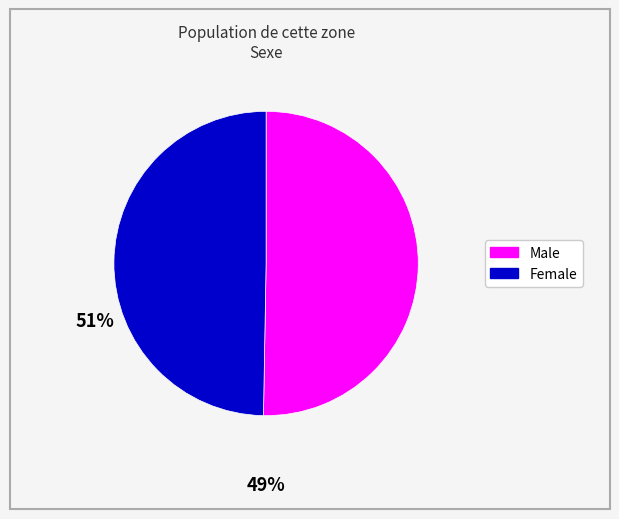

What is the majority slice?

Male